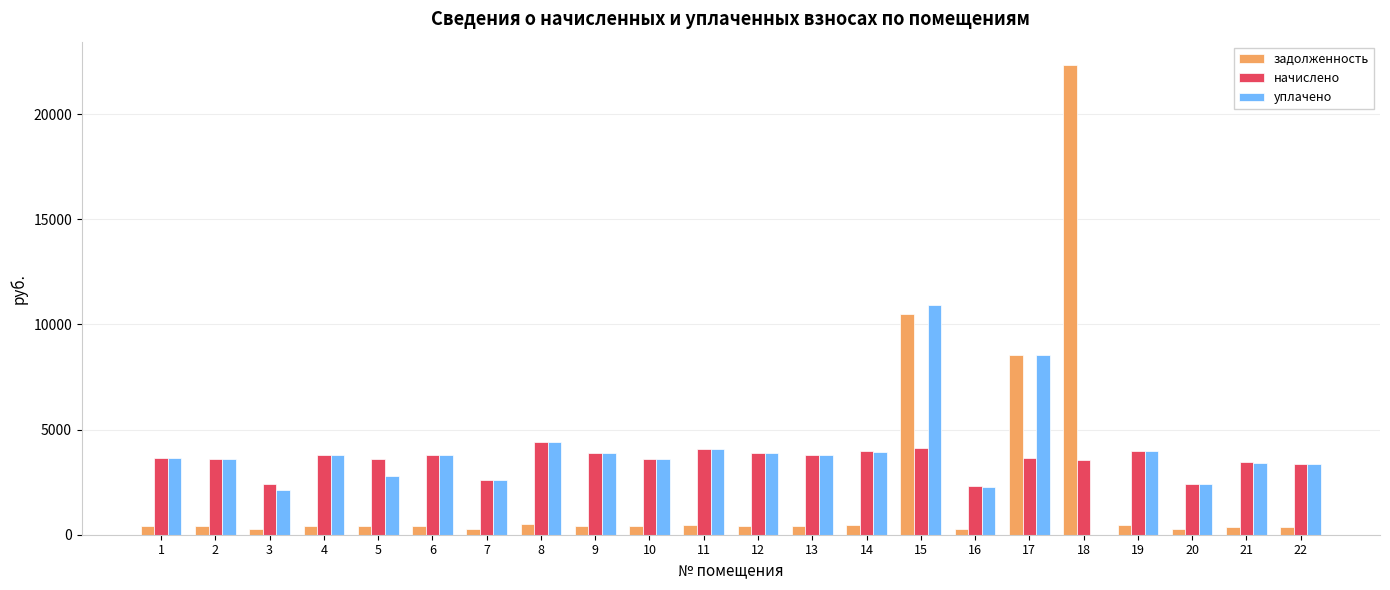

Which series has the largest range (max minus min)?

задолженность